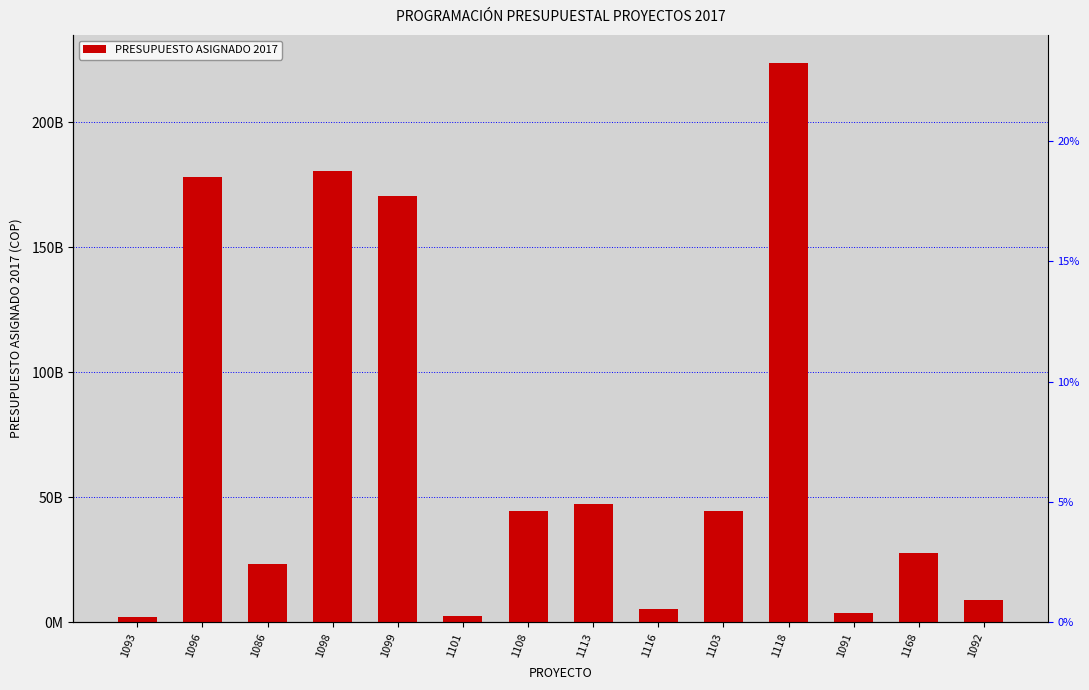

Count the number of data series in this chart.

1